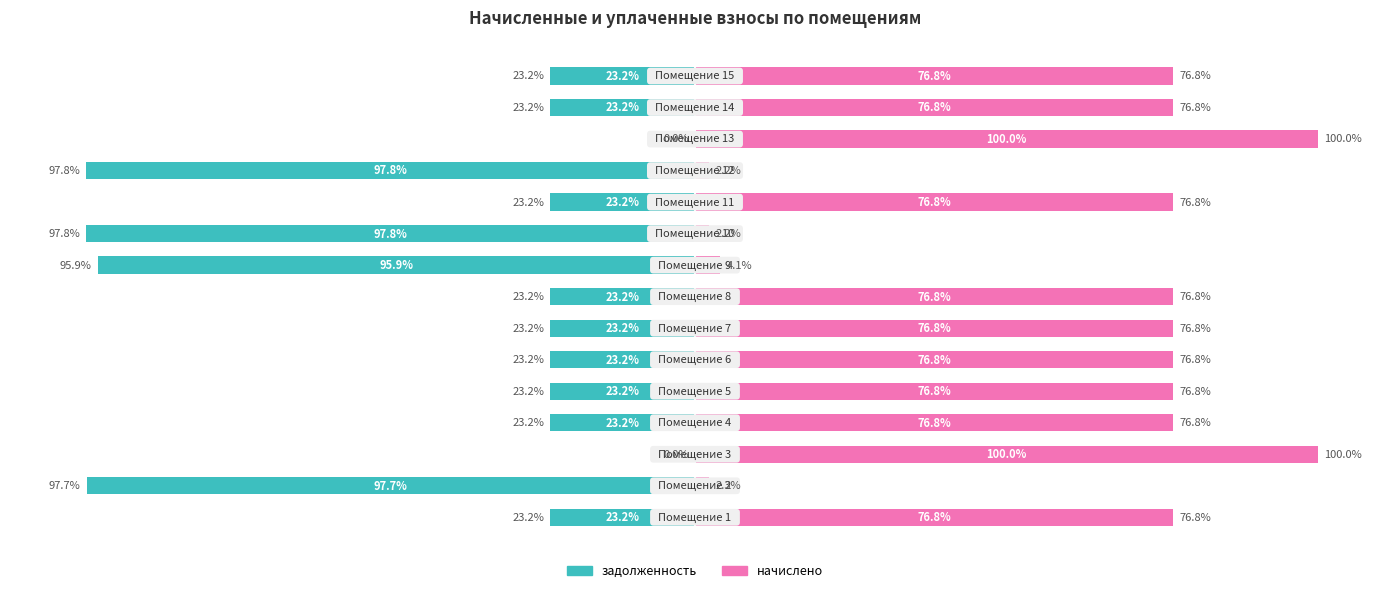

What are all the series names shown in the legend?

задолженность, начислено